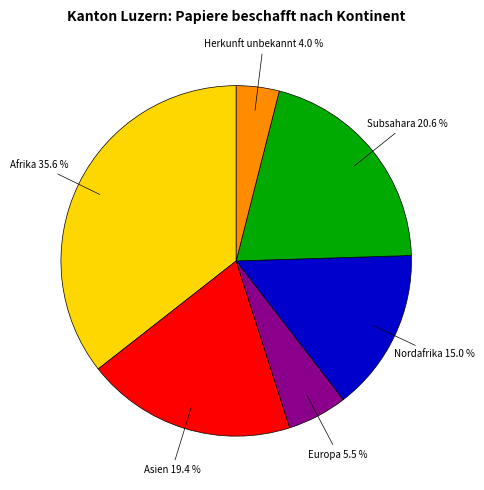

Is there a majority slice in this chart?

No